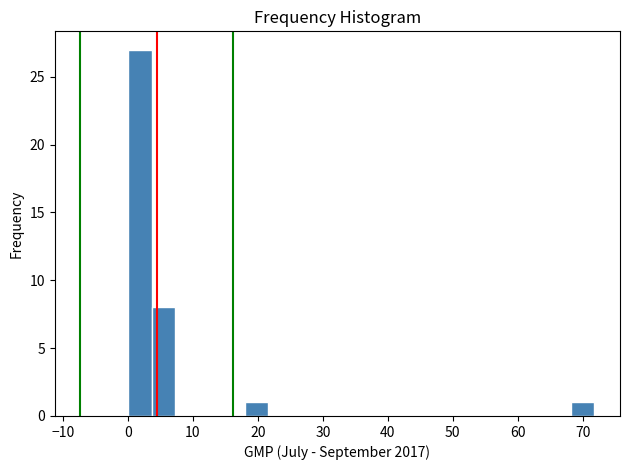

Around what value on the x-axis is the tallest bar? Give the approximate position of its centre, as read against the axis.

2